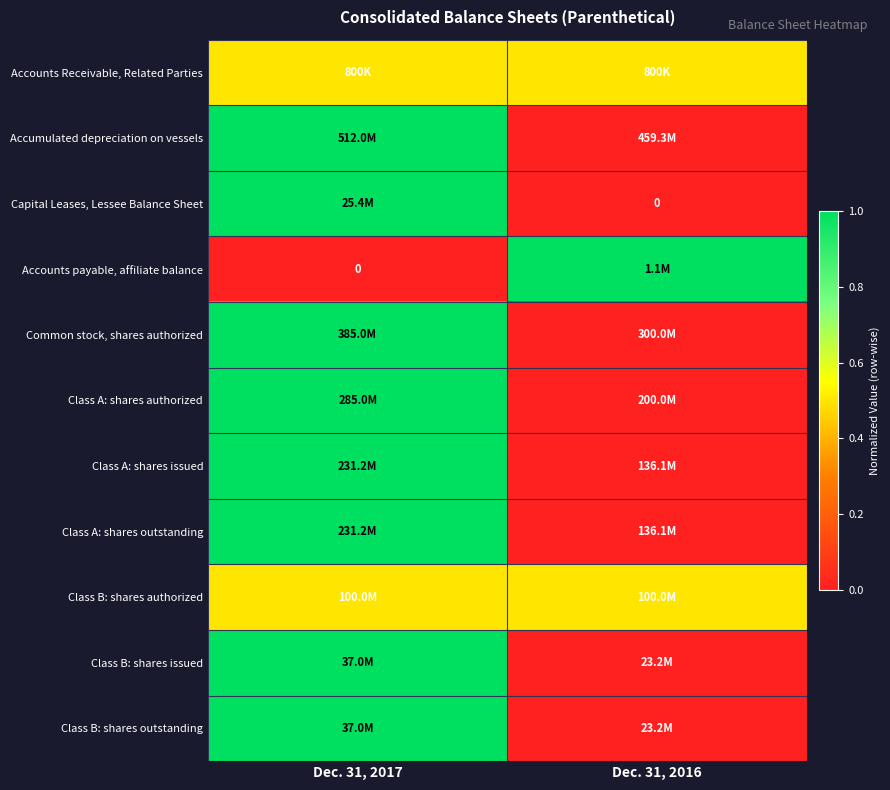

At how many categories does at least one series exceed 0?

2